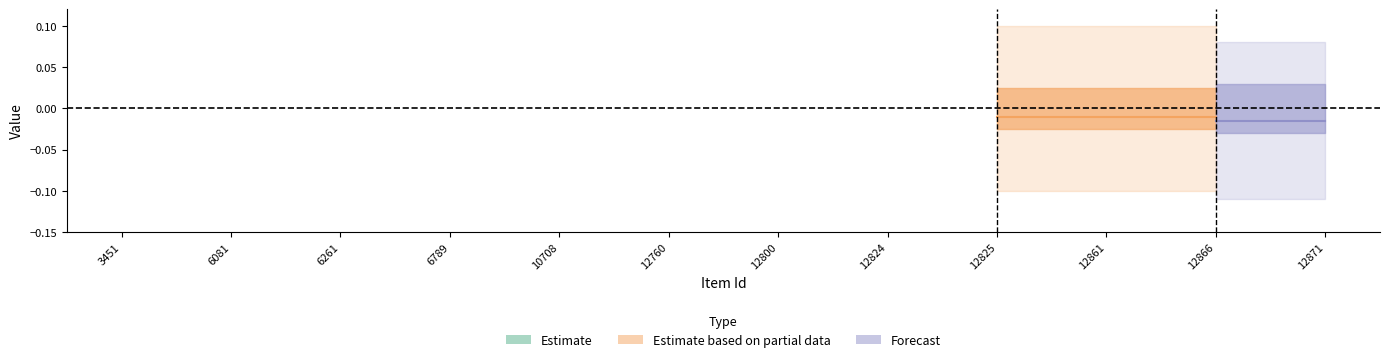

The value of public at 12800 is 0. True or false?

False